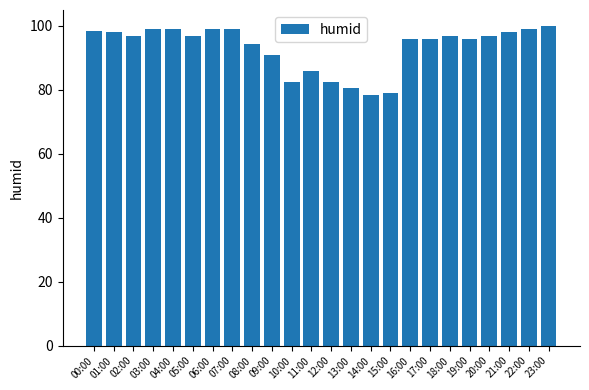

What is the greatest value displayed?

100.0